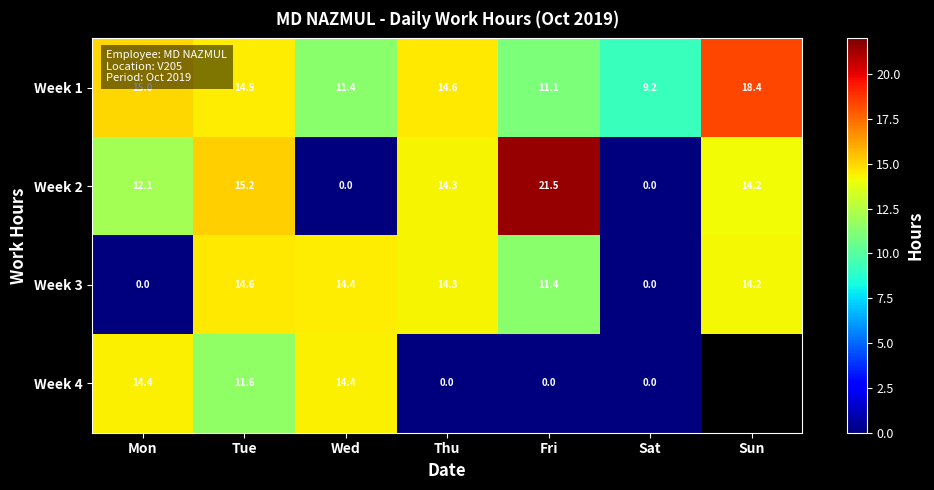

The value of Week 3 at Thu is 18.6. True or false?

False